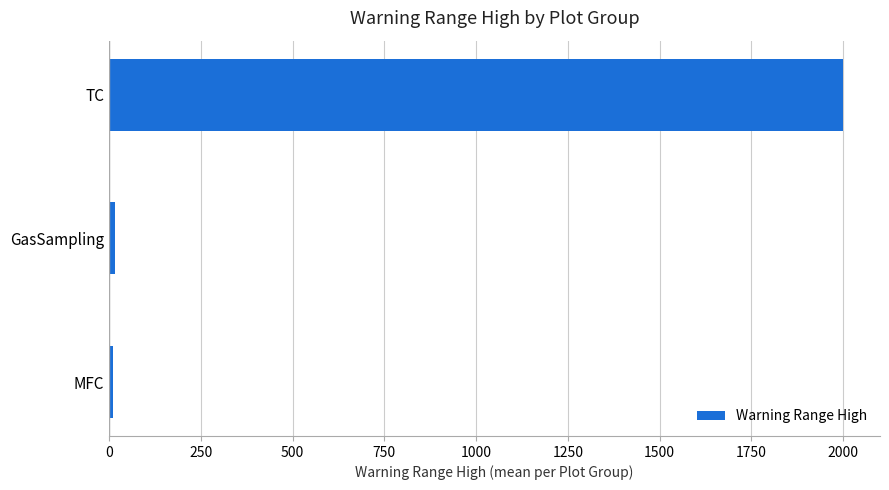

Does the chart contain any negative values?

No